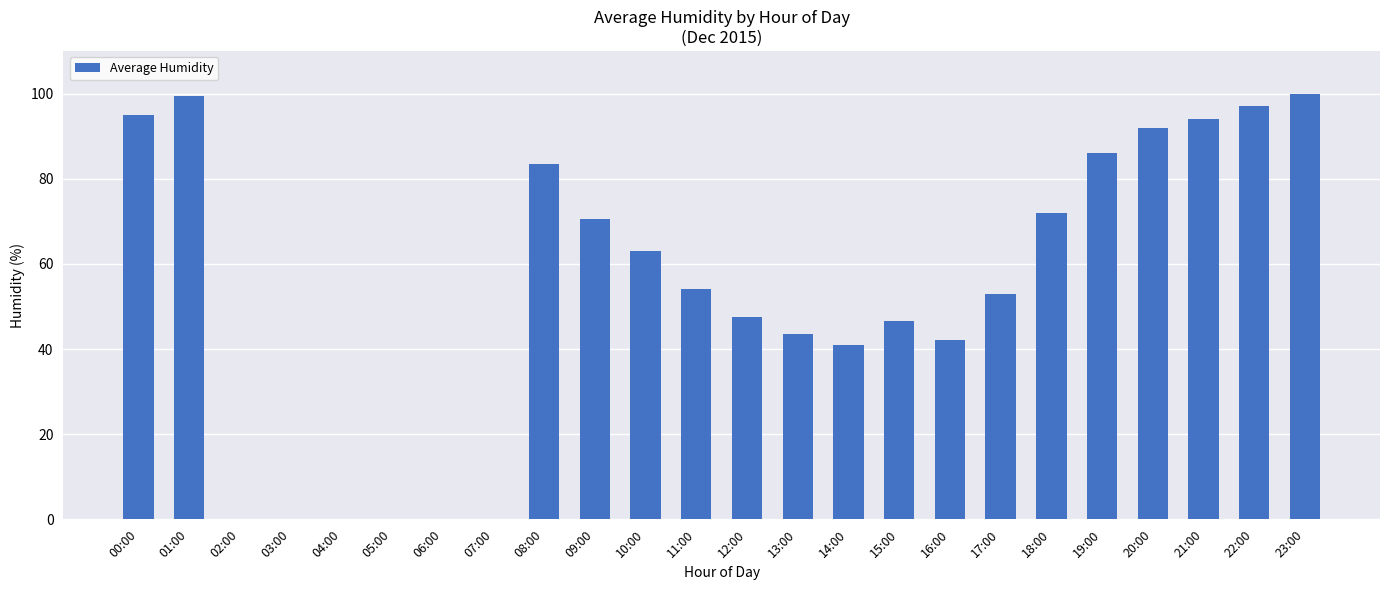

Between 16:00 and 17:00, which is larger?

17:00